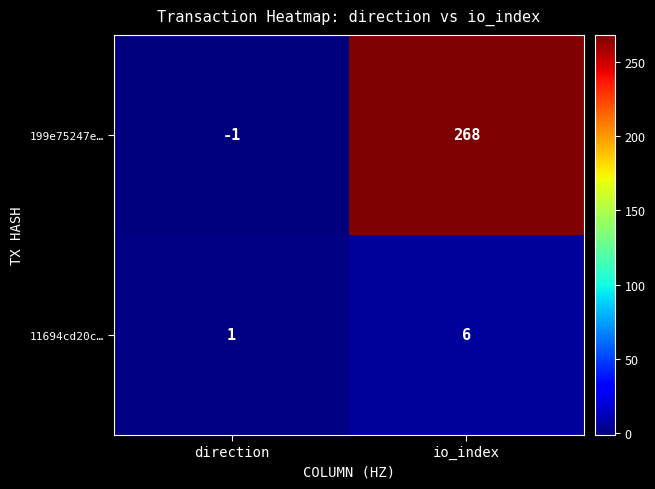

The value of 11694cd20c… at direction is 1. True or false?

True